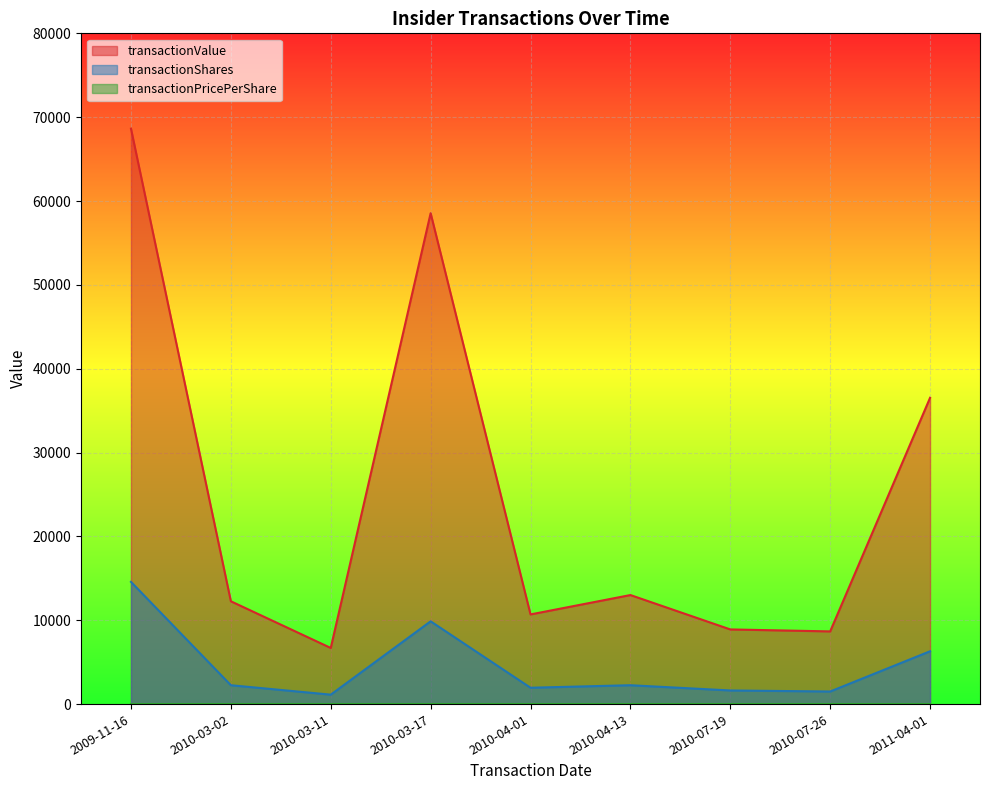

What is the label of the 6th point from the left?

2010-04-13